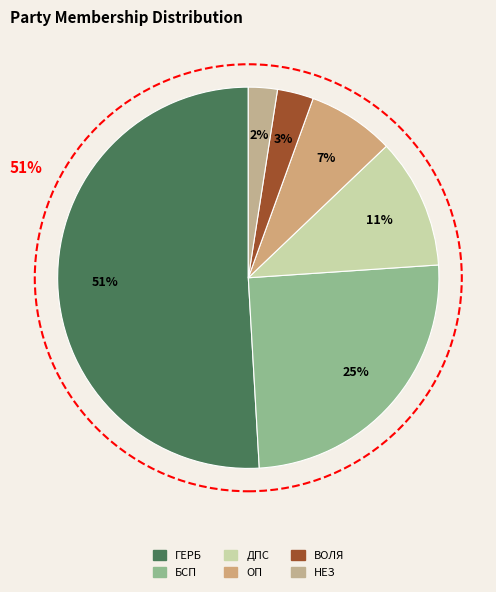

Approximately how many times larger is the value at БСП compared to ВОЛЯ?

8.2